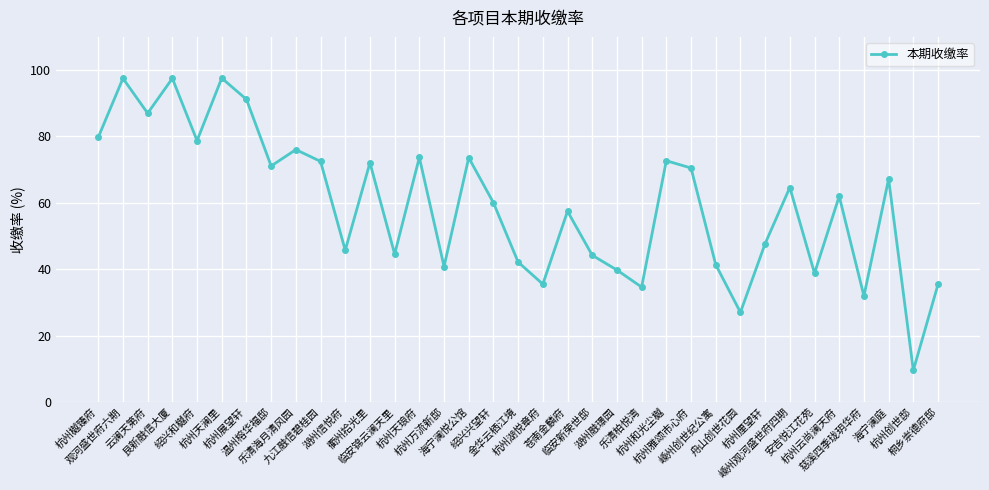

True or false: there are more than 0 points higher than both neighbors.

True